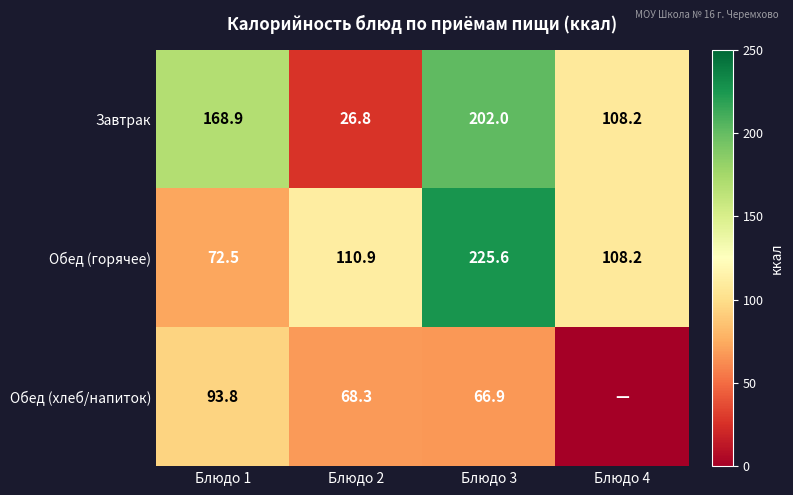

How many series are shown in this chart?

3